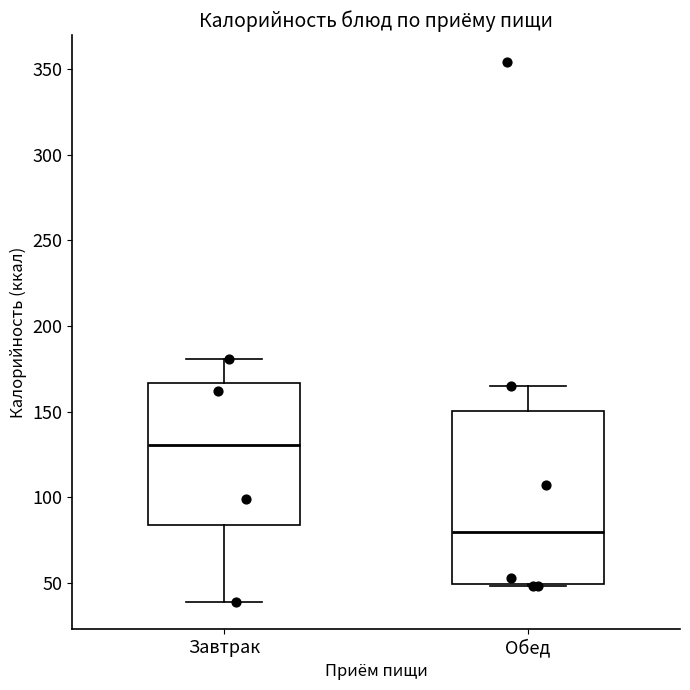

Where does the upper whisker of the box for Обед end on the y-axis? The values are not printed on the chart, so give them approximately, as read against the axis.

165